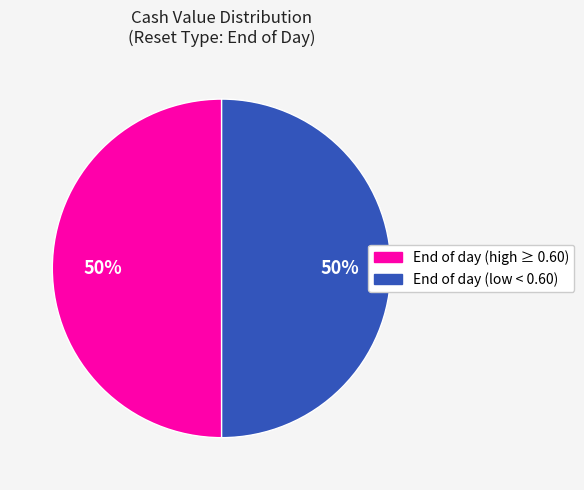

To the nearest percent, what is the average slice percentage?

50%